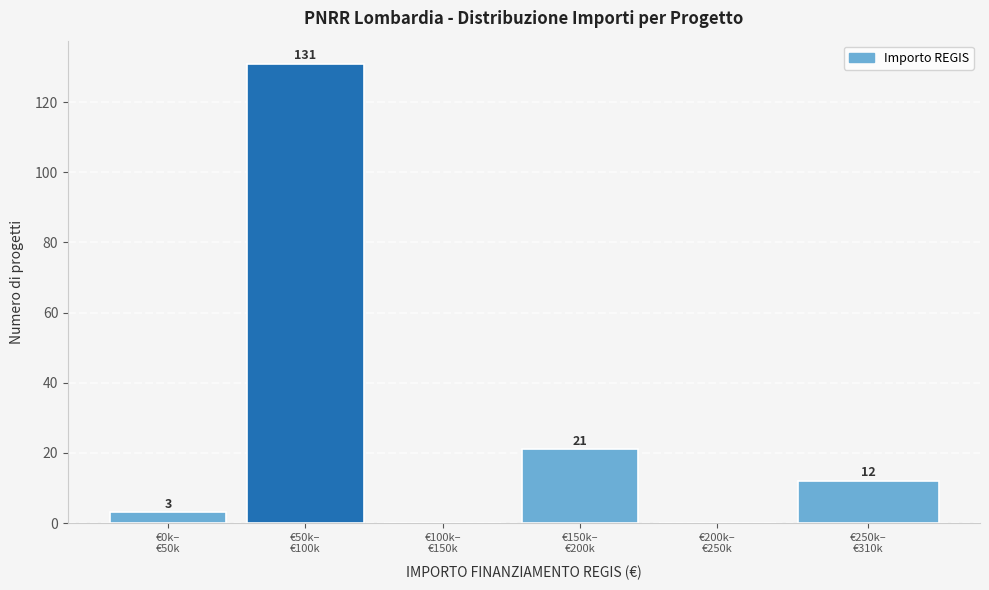

What is the sum of all values?

167